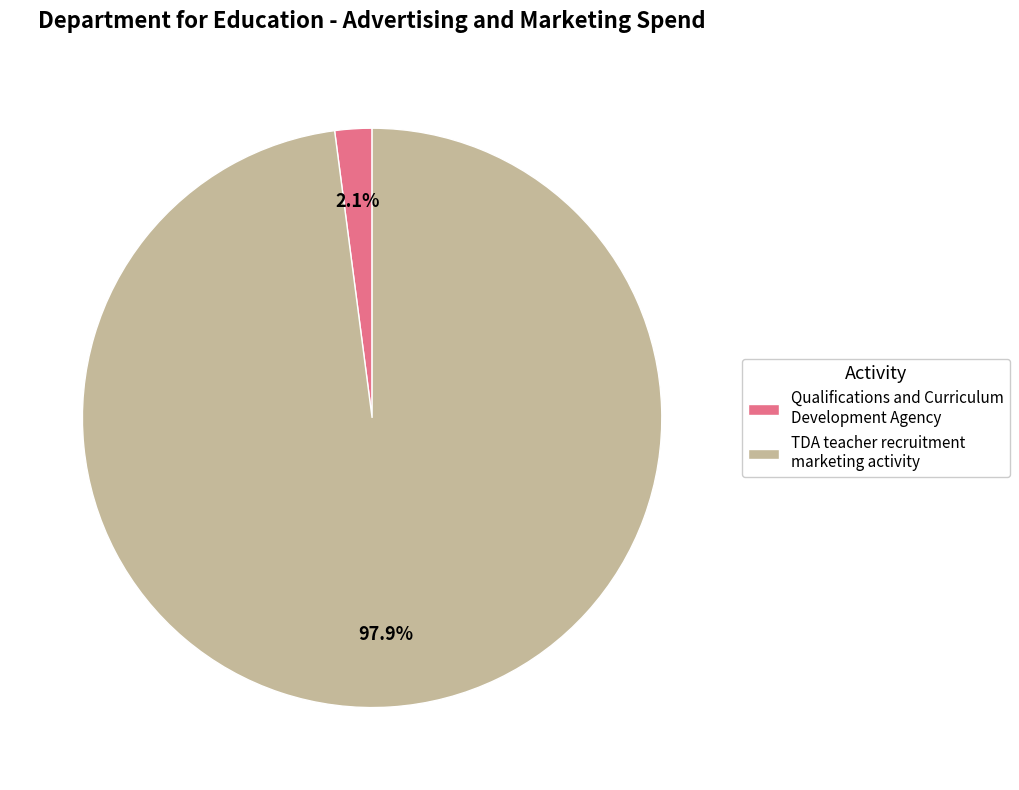

Is it true that TDA teacher recruitment marketing activity is 98% of the pie?

True